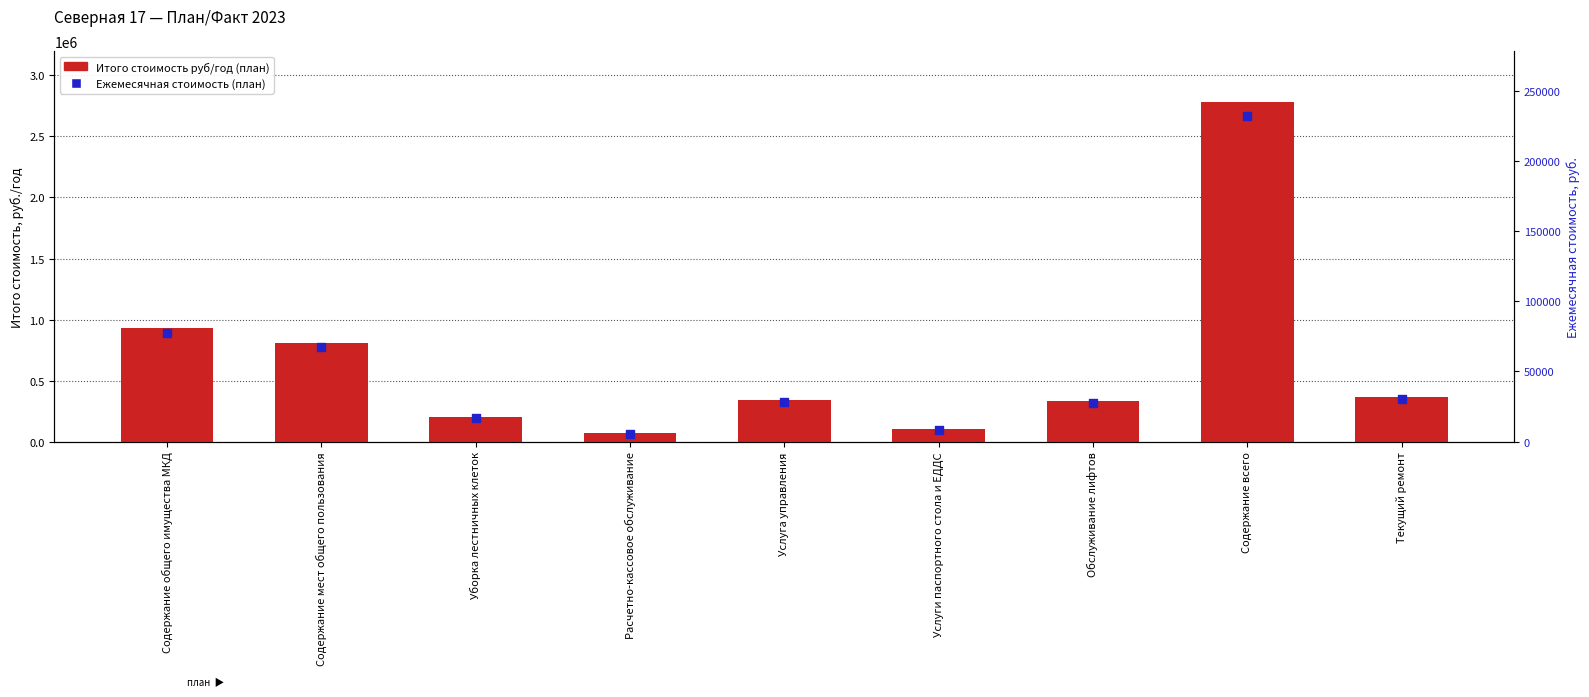

Is the value of Ежемесячная стоимость (план) at Содержание общего имущества МКД greater than the value of Итого стоимость руб/год (план) at Содержание всего?

No